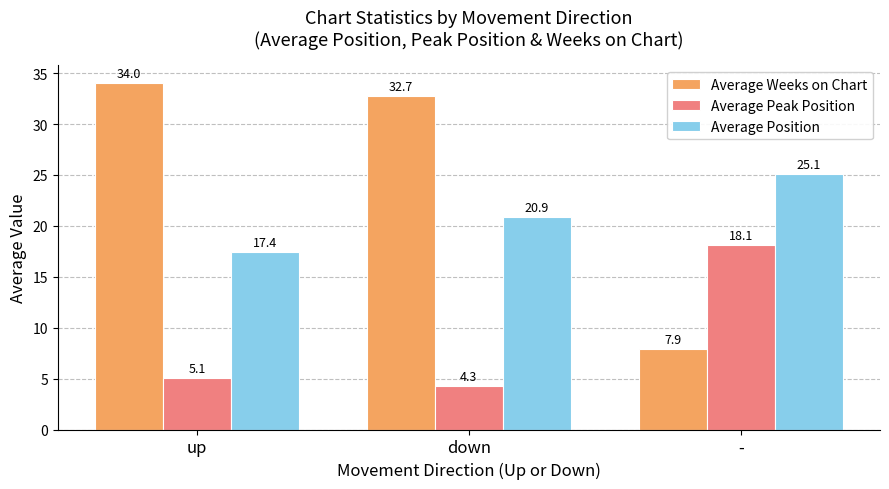

What is the difference between the Average Peak Position values at up and -?

13.0